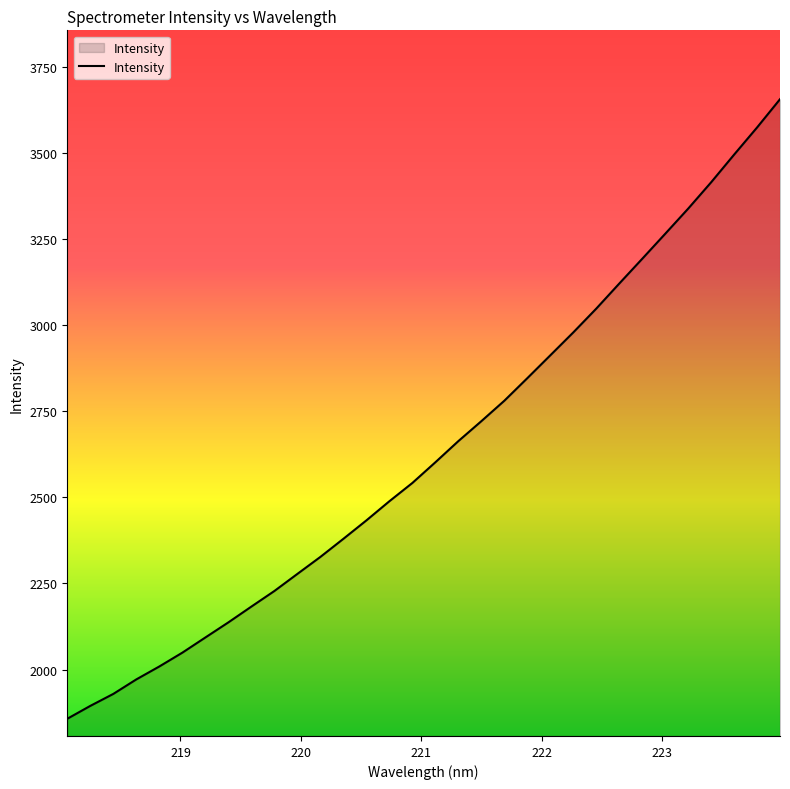

What is the smallest value displayed?

1857.0